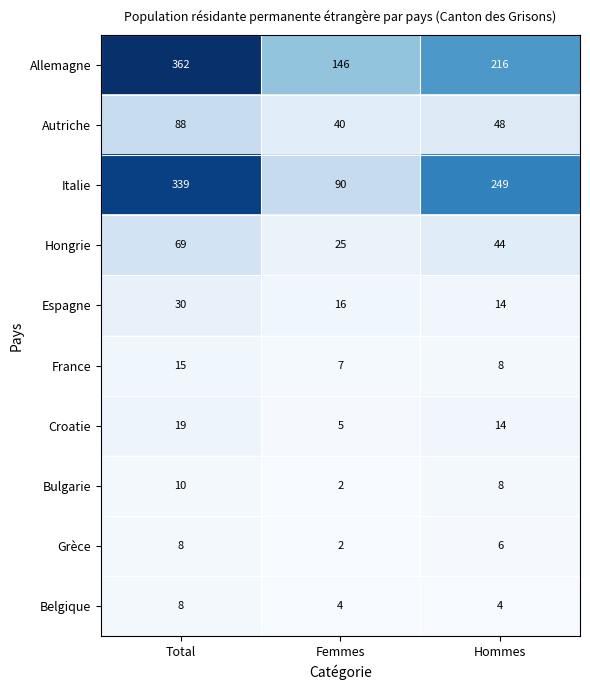

What is the average value of the Autriche series?

59